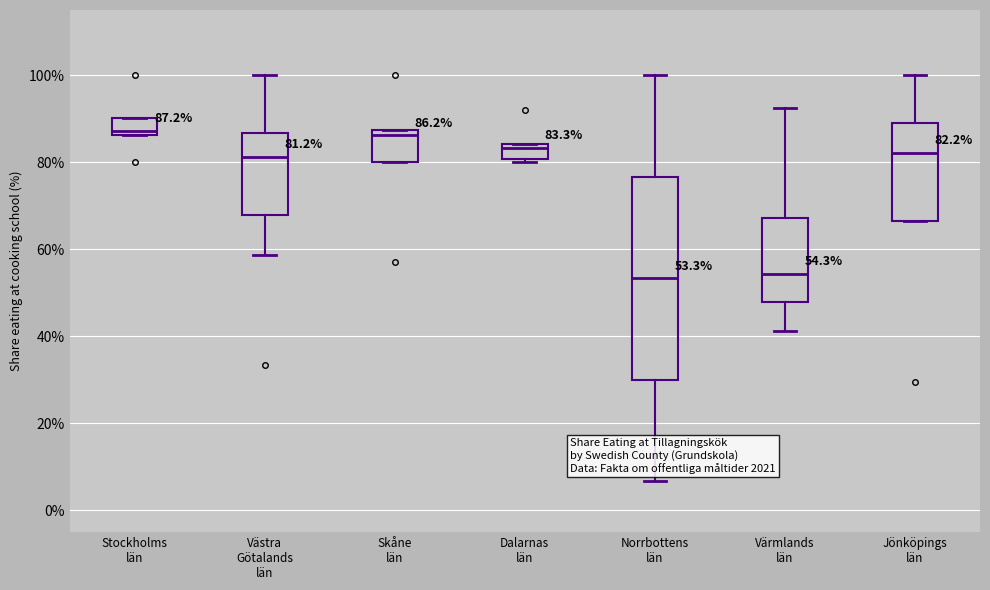

Comparing the boxes themselves (not the whiskers), which one is the tallest?

Norrbottens län